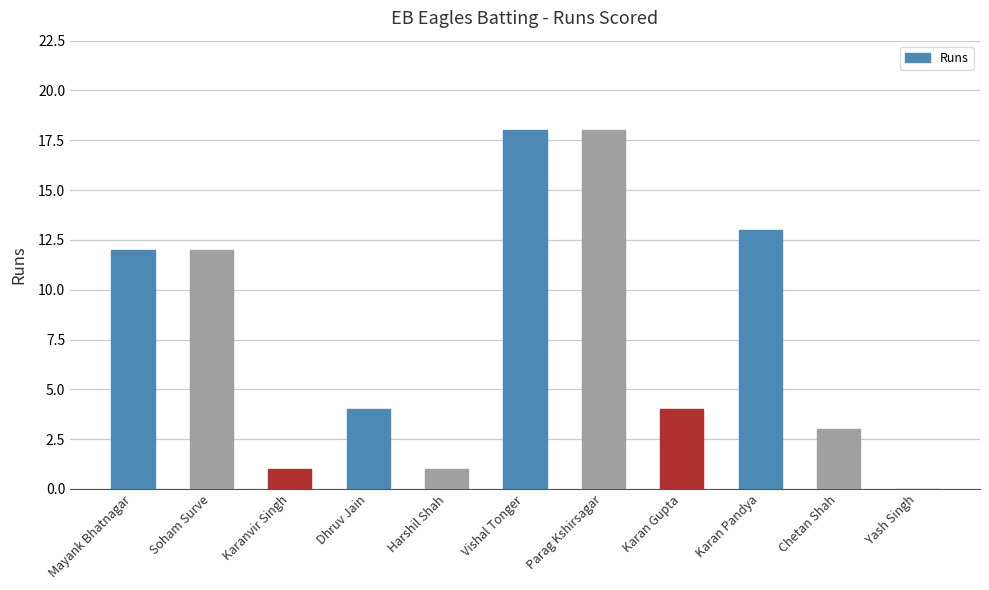

What is the maximum value shown in the chart?

18